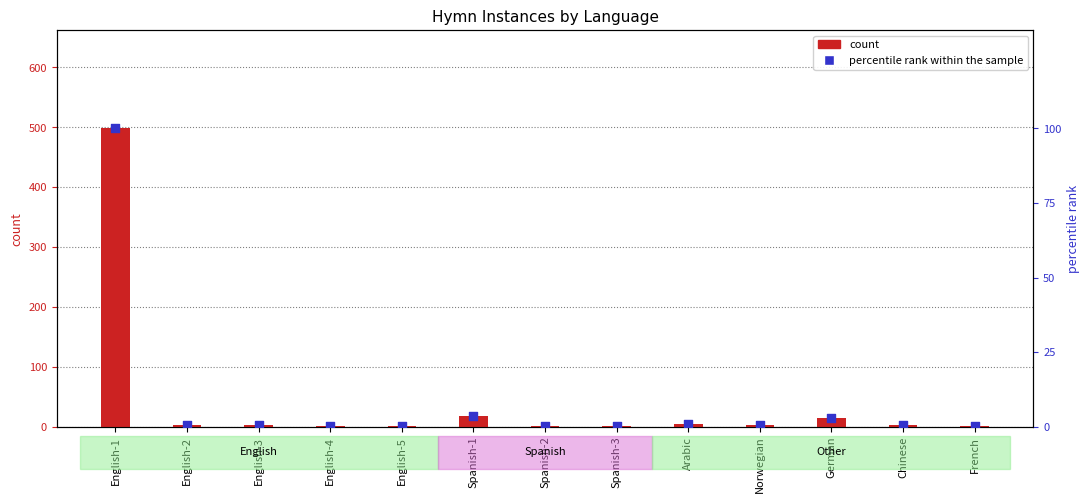

Which series contains the lowest Y value?

percentile rank within the sample